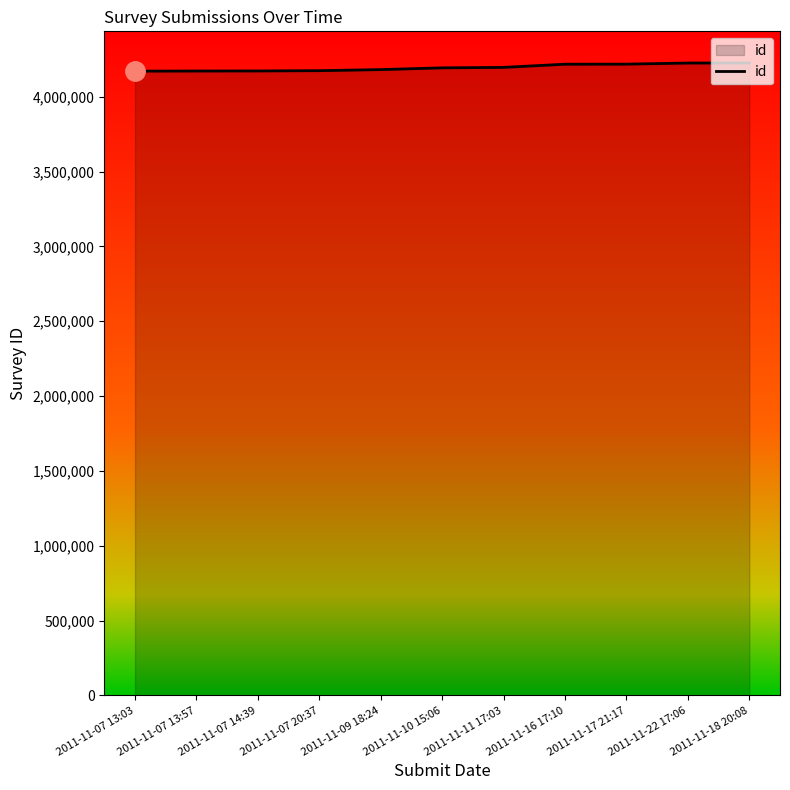

What position from the left is 2011-11-16 17:10?

8